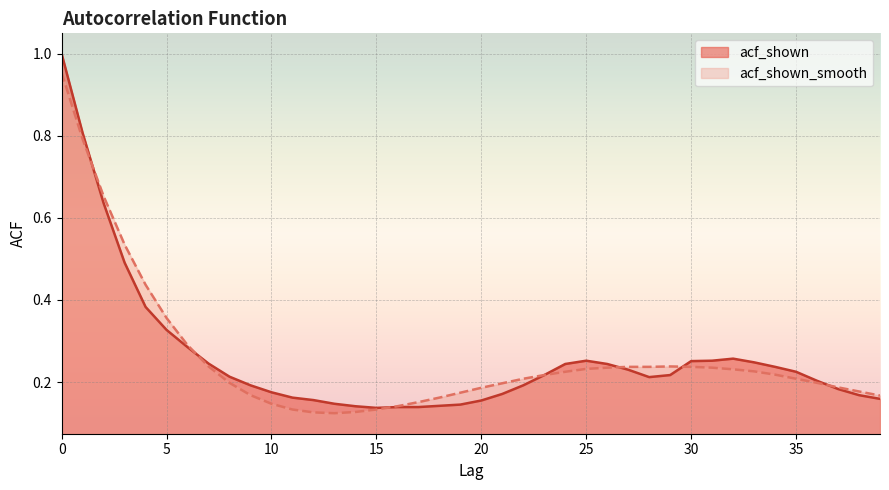

Which series has the largest range (max minus min)?

acf_shown